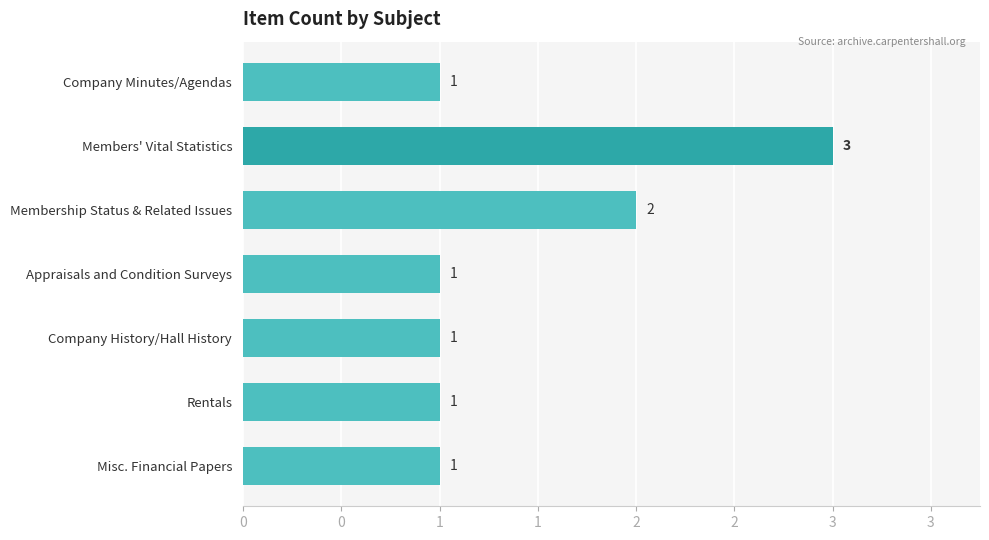

What is the smallest value displayed?

1